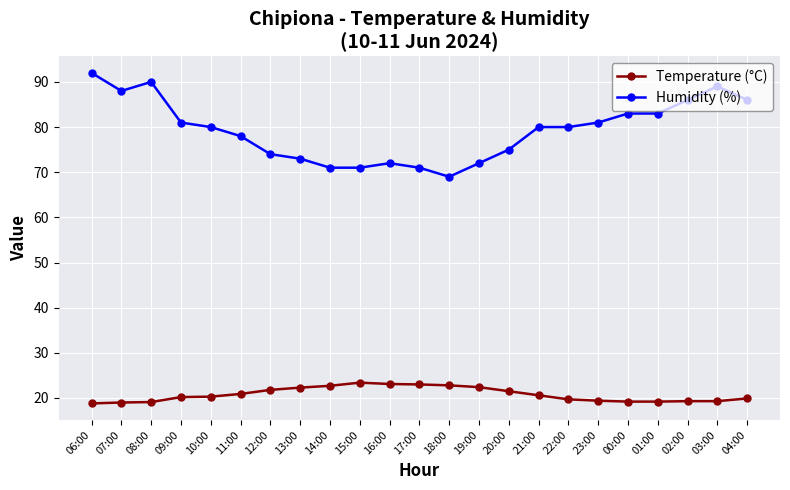

What is the maximum value shown in the chart?

92.0